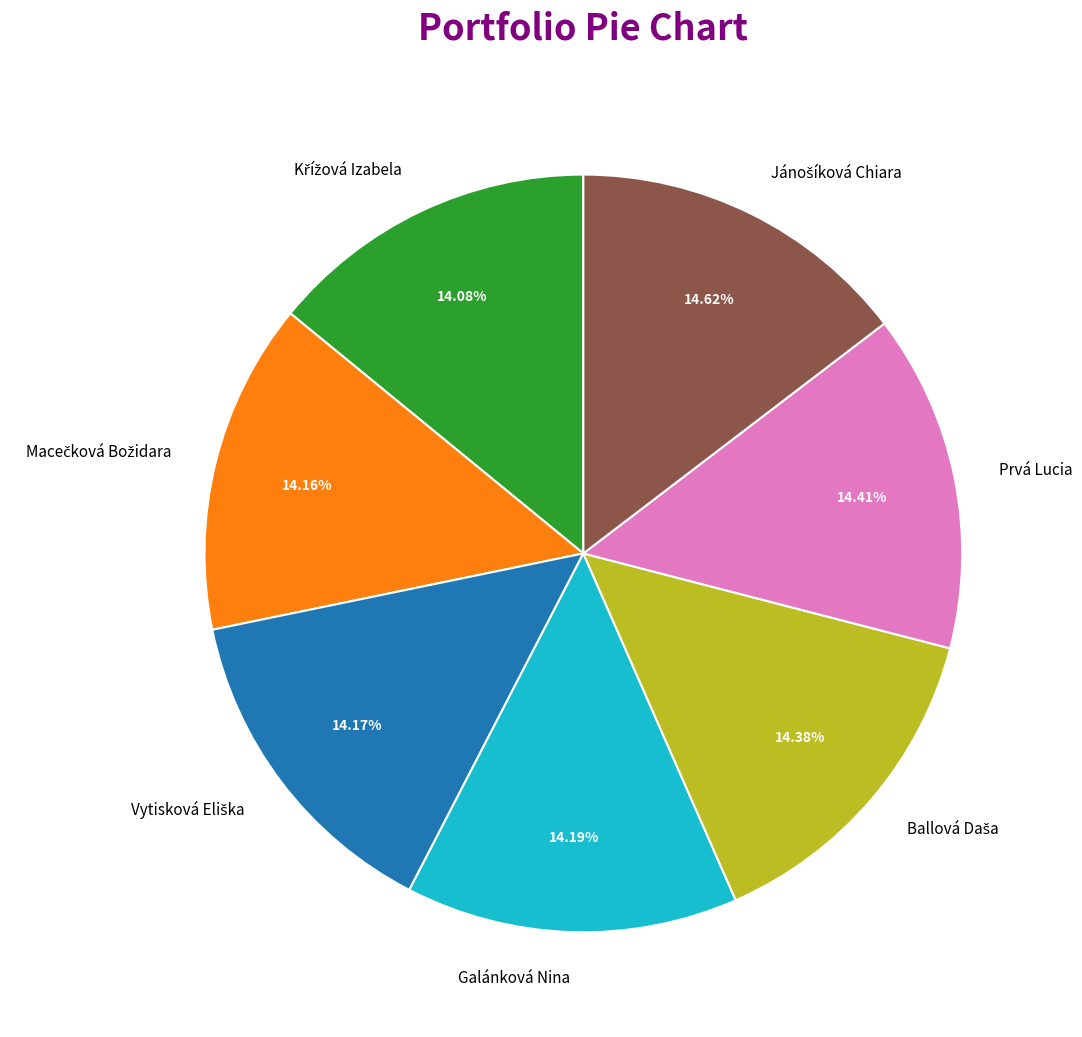

Does Prvá Lucia represent more than half of the total?

No